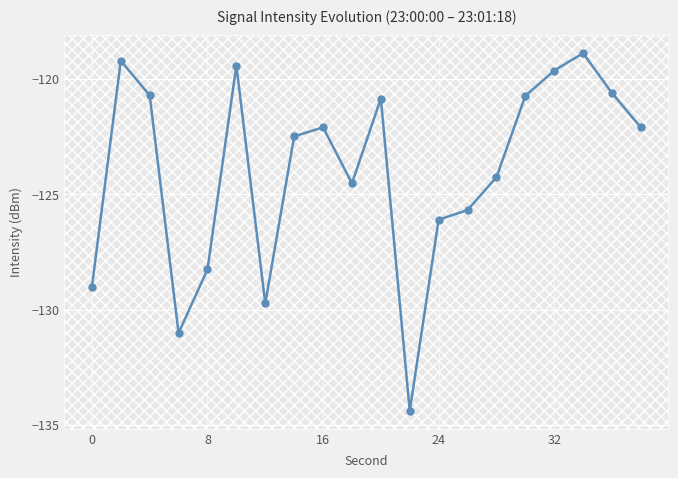

How many distinct data groups are displayed?

1